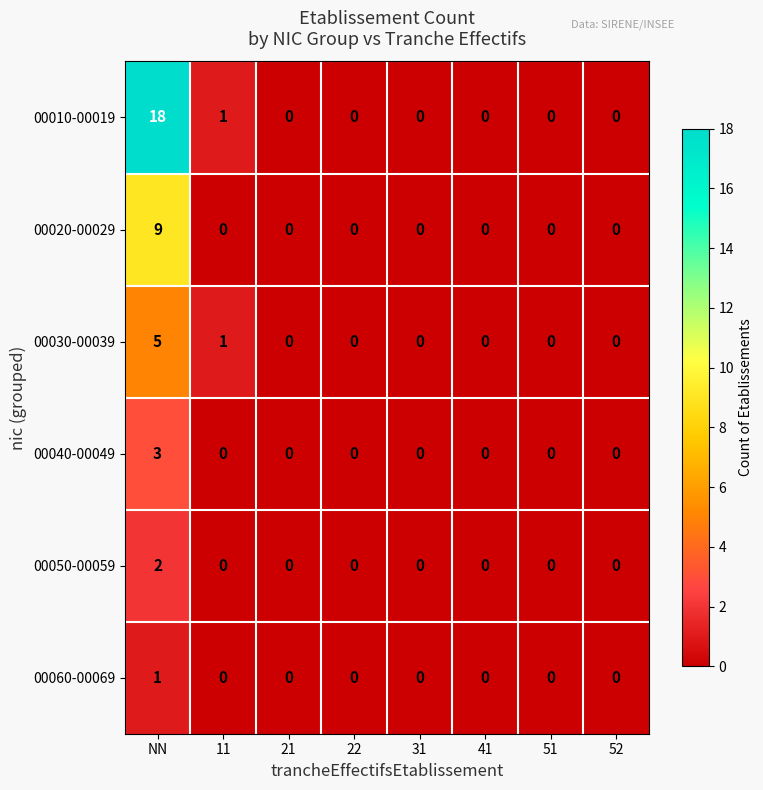

At which category is the sum across all series the highest?

NN